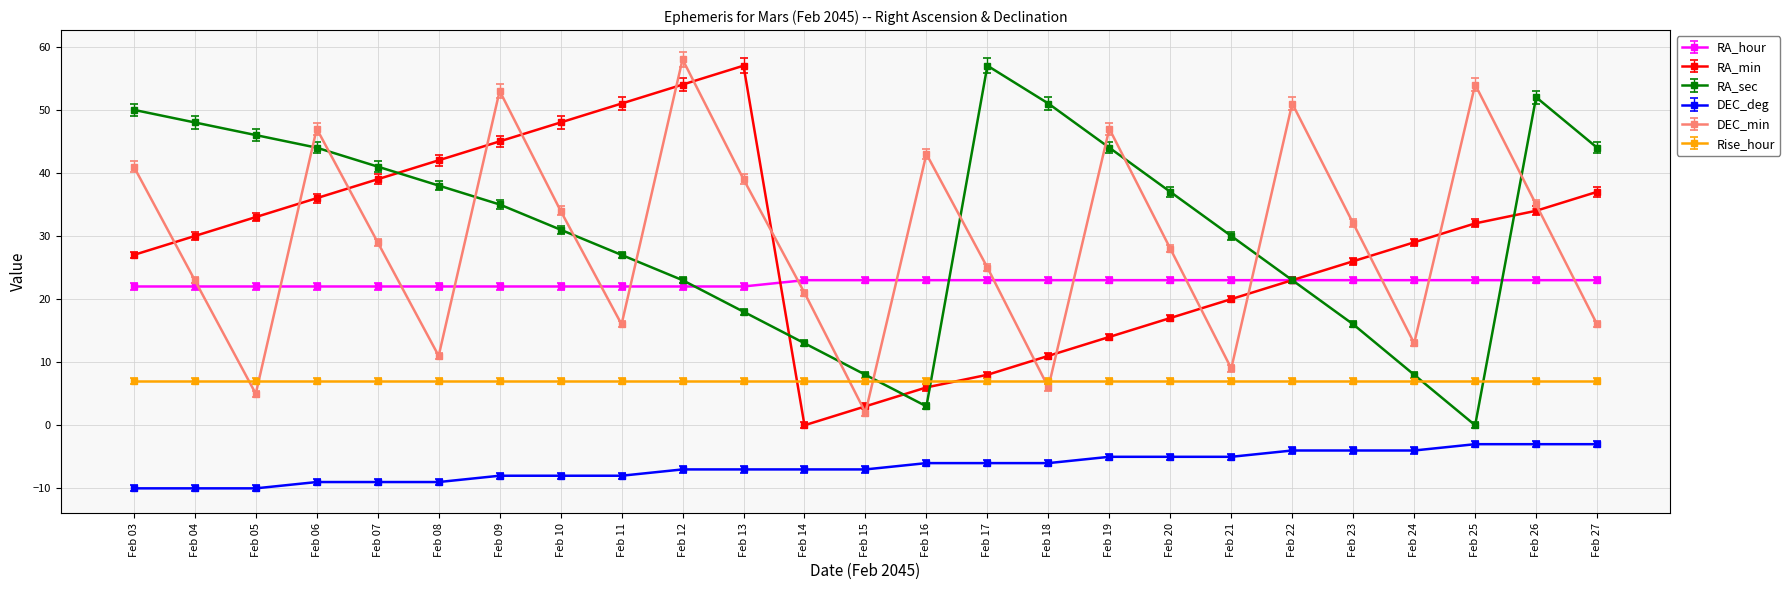

What are all the series names shown in the legend?

RA_hour, RA_min, RA_sec, DEC_deg, DEC_min, Rise_hour